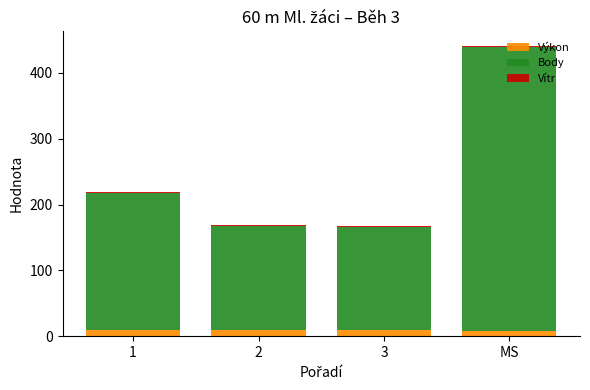

At which category is the sum across all series the highest?

MS